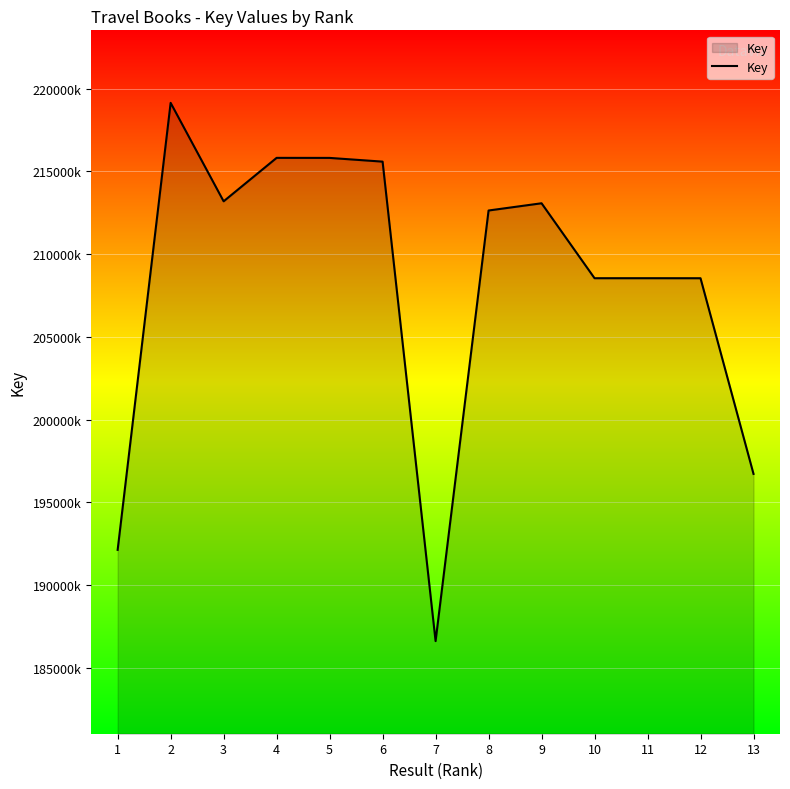

What is the difference between the values at 4 and 11?

7273516